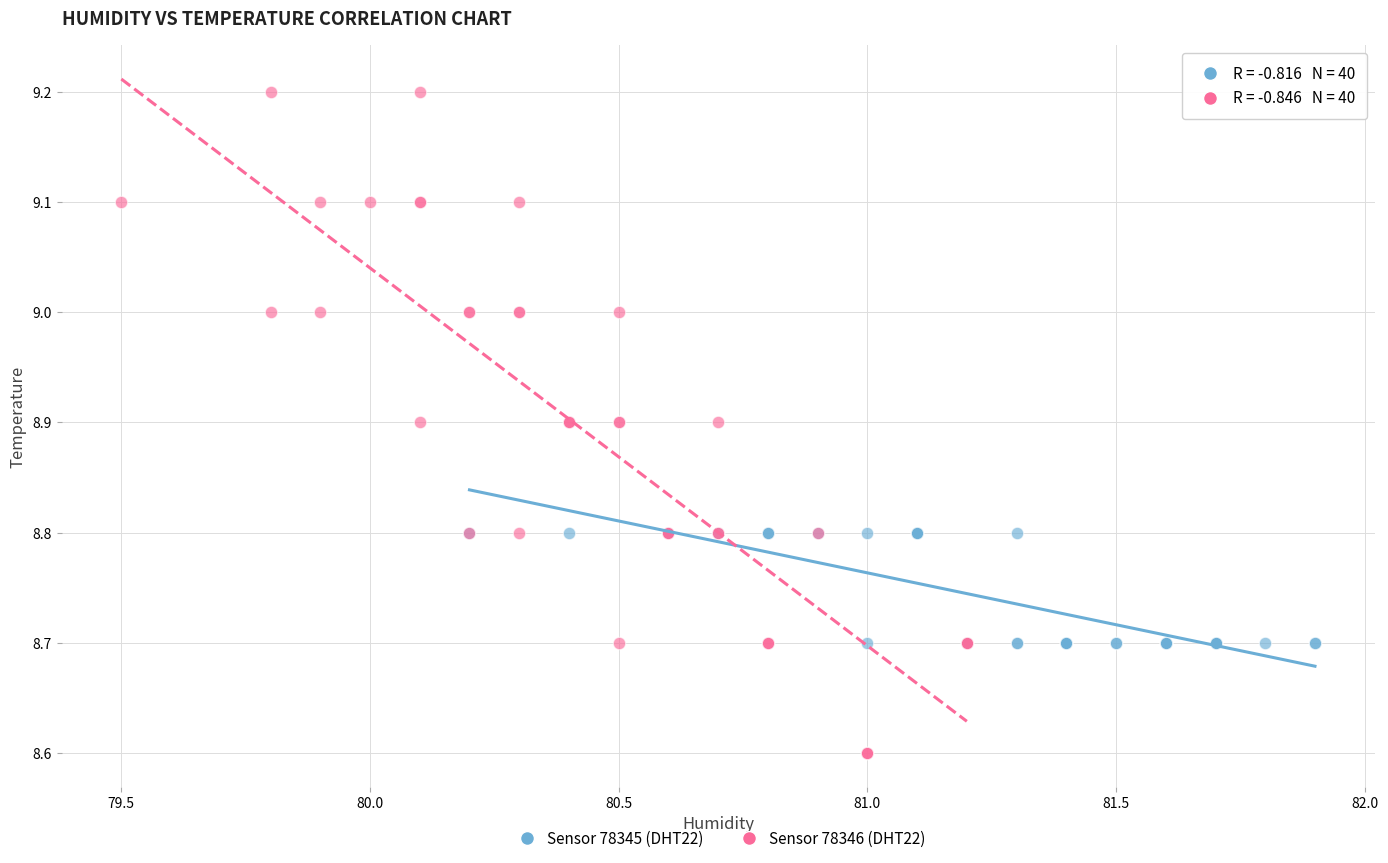

What are all the series names shown in the legend?

Sensor 78345 (DHT22), Sensor 78346 (DHT22)